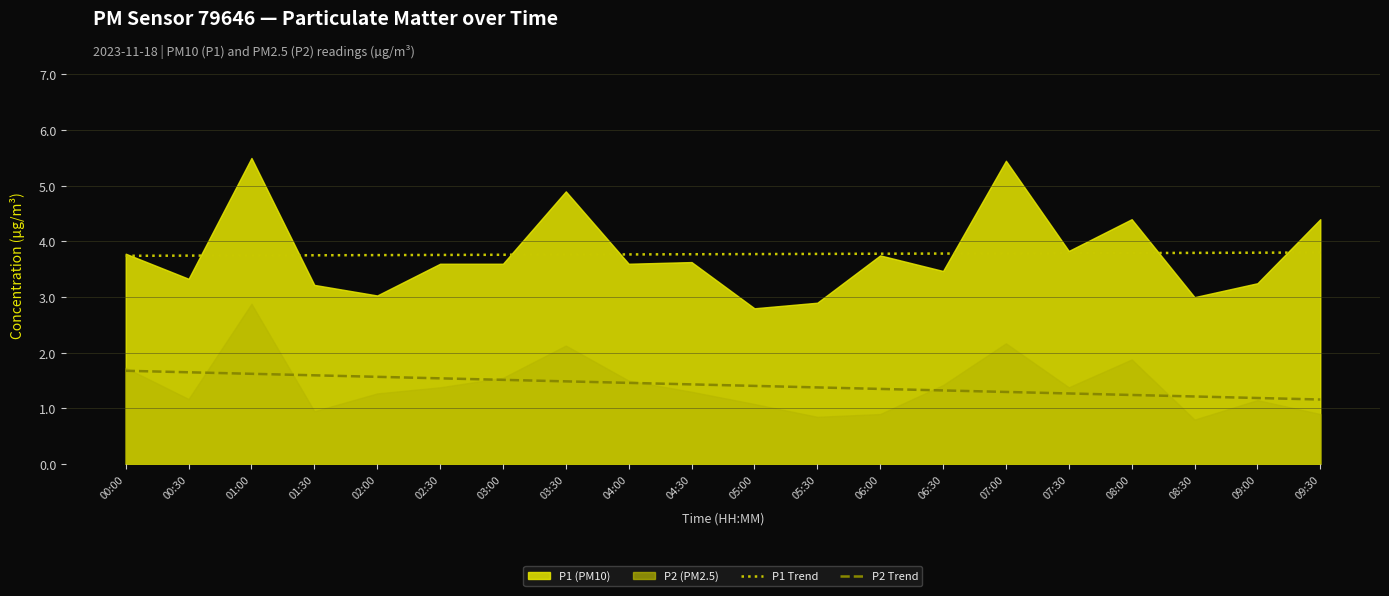

How many P1 Trend values are between 3 and 4?

20